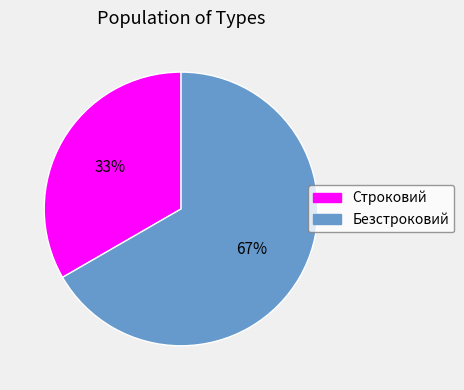

Which slice is the smallest?

Строковий